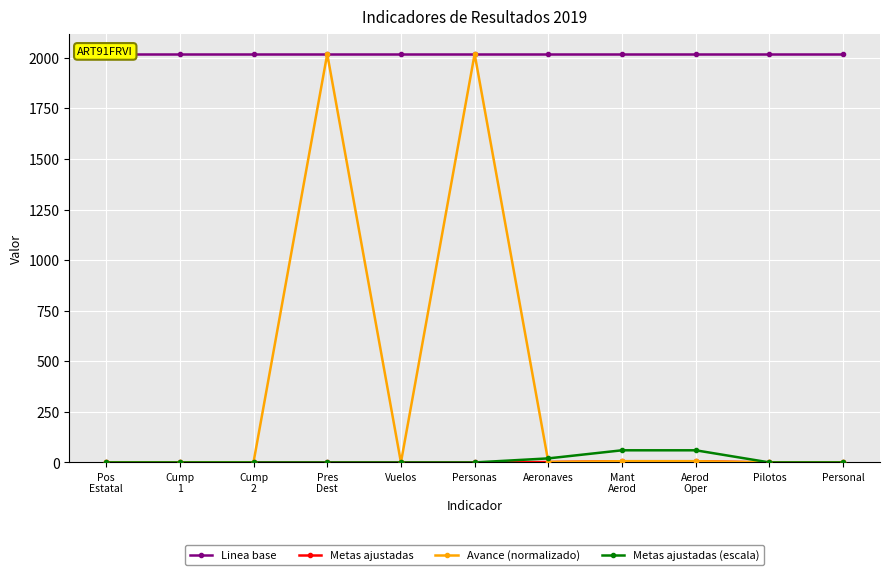

What value does the Linea base series have at Pos
Estatal?

2019